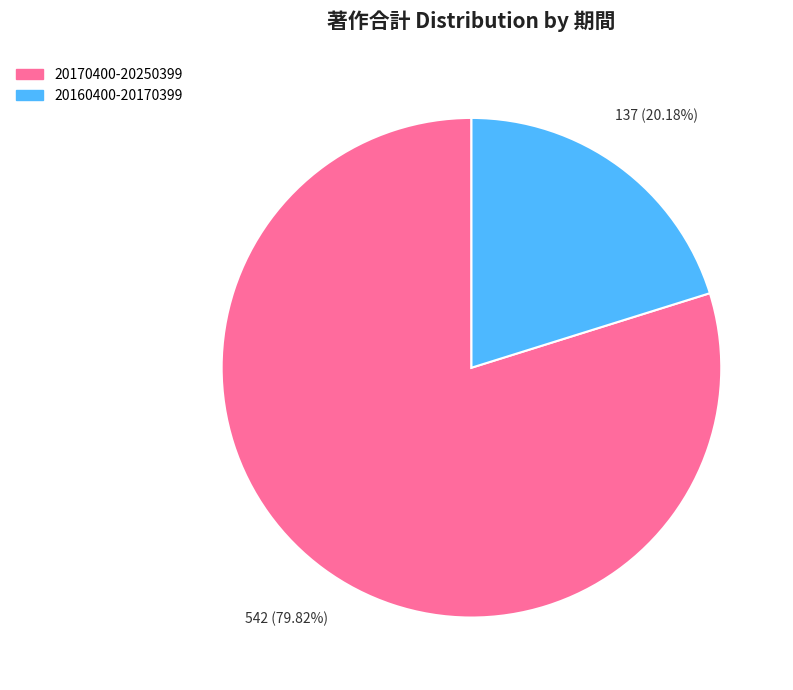

To the nearest percent, what is the difference between the 20170400-20250399 and 20160400-20170399 slice percentages?

60%